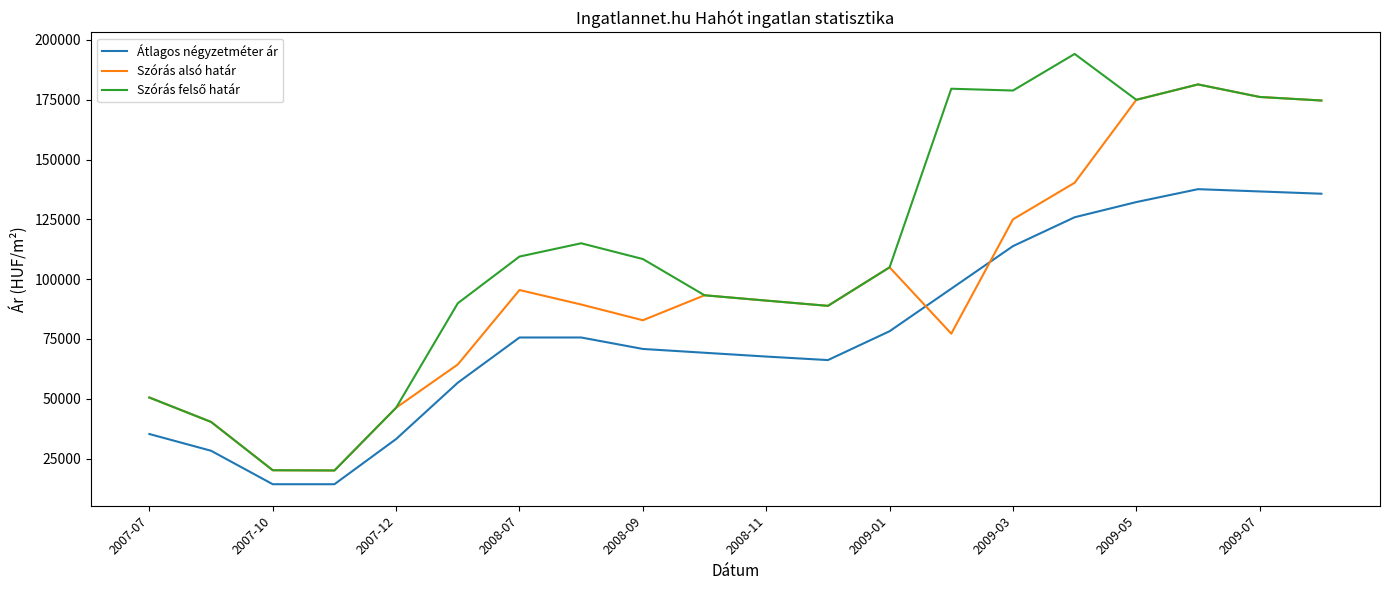

What is the greatest value displayed?

194143